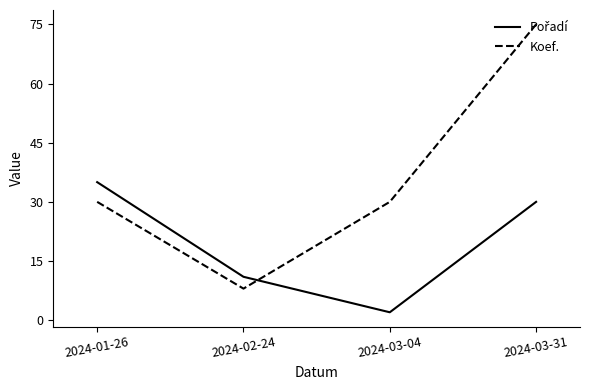

True or false: Koef. has more than 0 points higher than both neighbors.

False